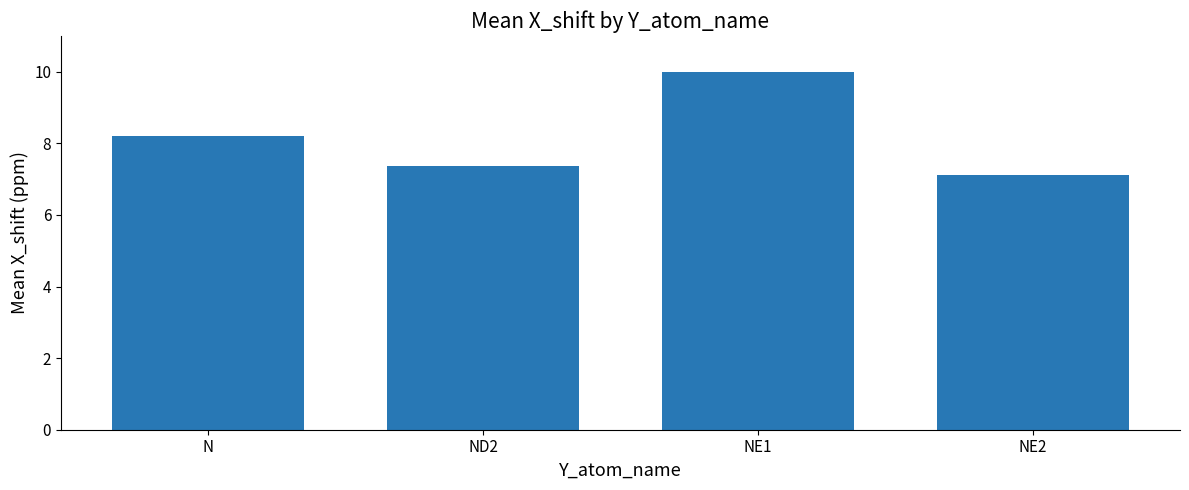

Reading right to left, transcribe all the data shown in this chart.

7.1	10.0	7.4	8.2